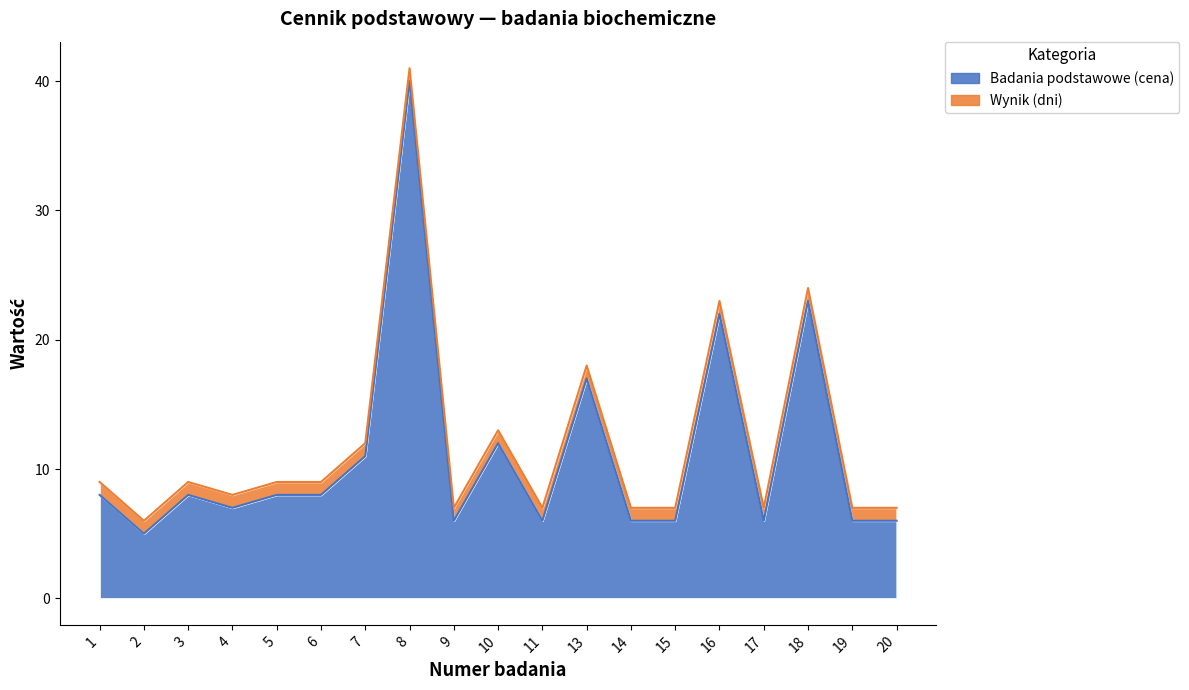

Reading left to right, extract all data points from this chart.

1=8	2=5	3=8	4=7	5=8	6=8	7=11	8=40	9=6	10=12	11=6	13=17	14=6	15=6	16=22	17=6	18=23	19=6	20=6